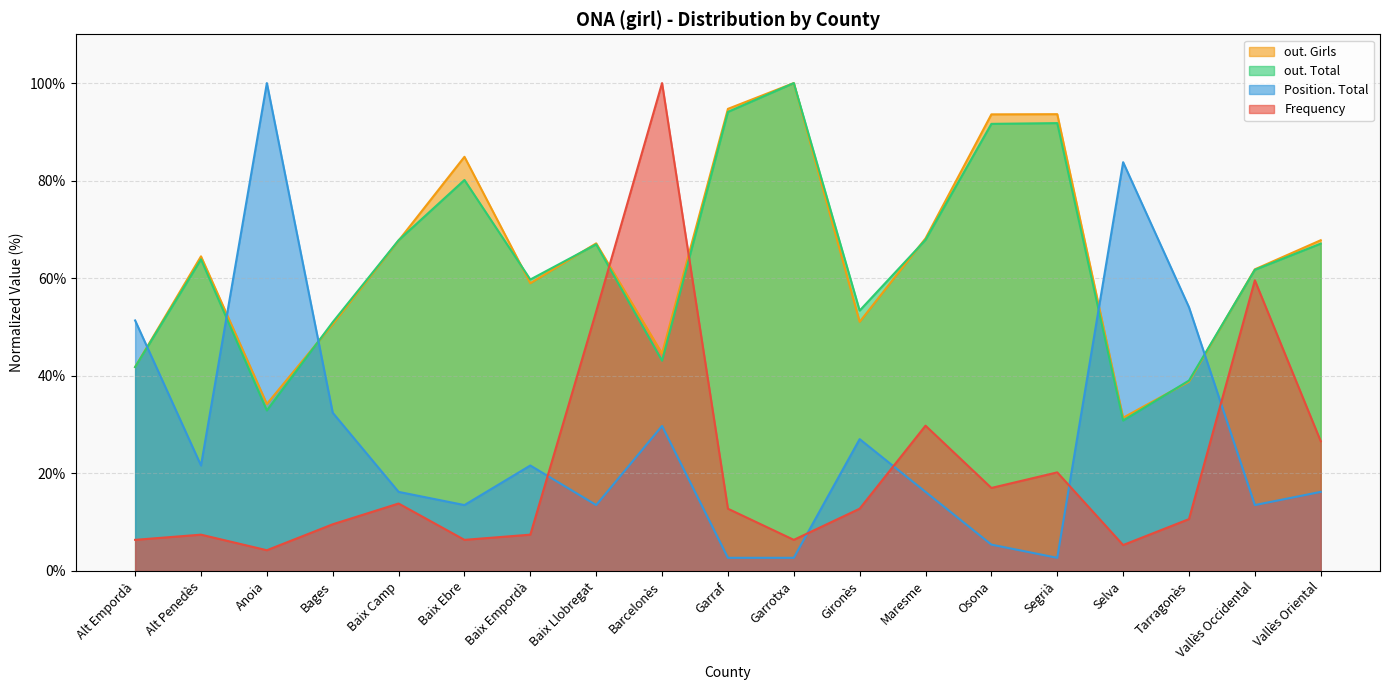

What is the difference between the maximum and minimum values in the out. Girls series?

68.6